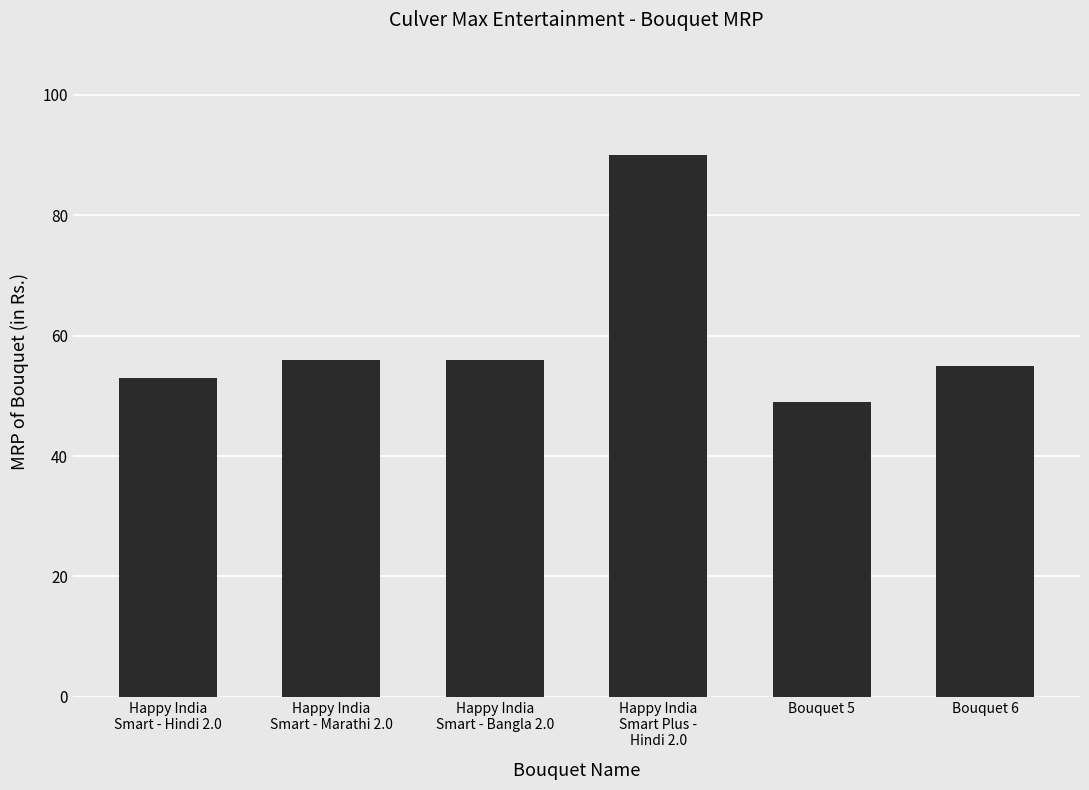

True or false: the data shows 94 at Happy India
Smart - Bangla 2.0.

False